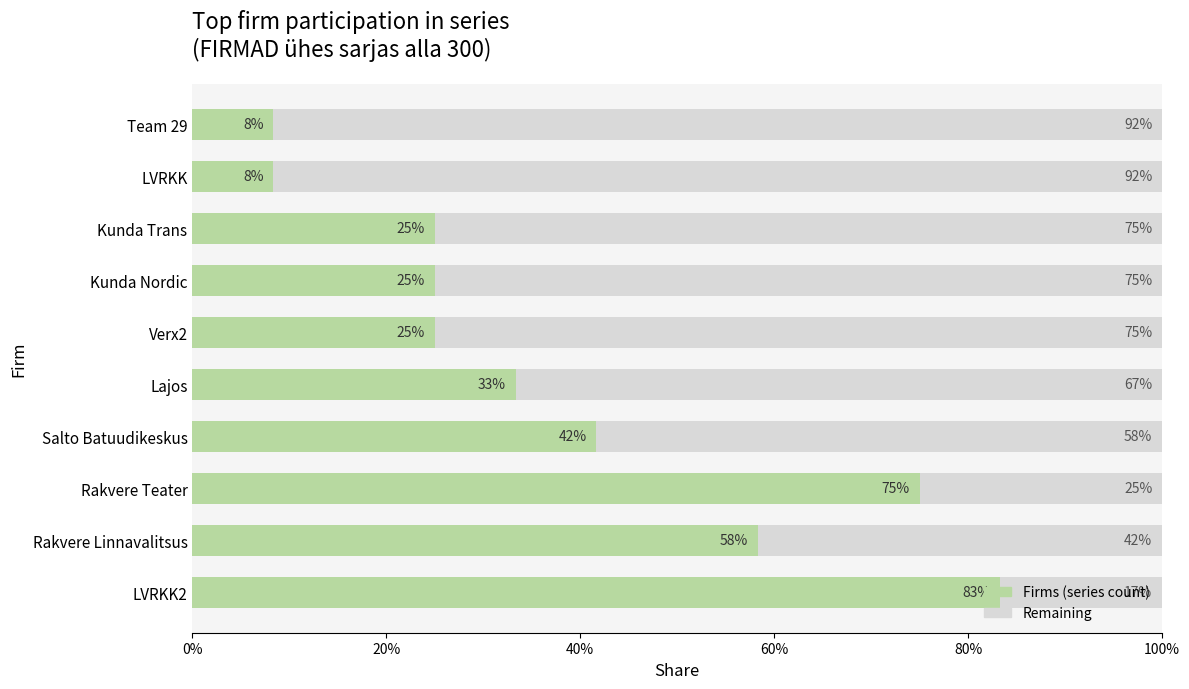

What is the total value across all series at Kunda Nordic?

100.0